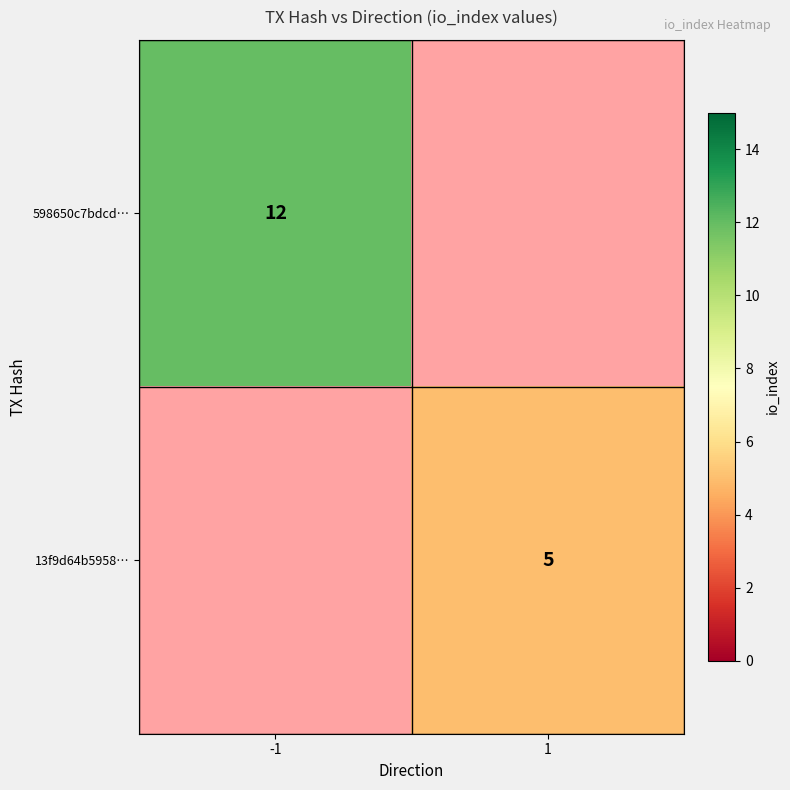

Is it true that 13f9d64b5958… equals 5 at 1?

True